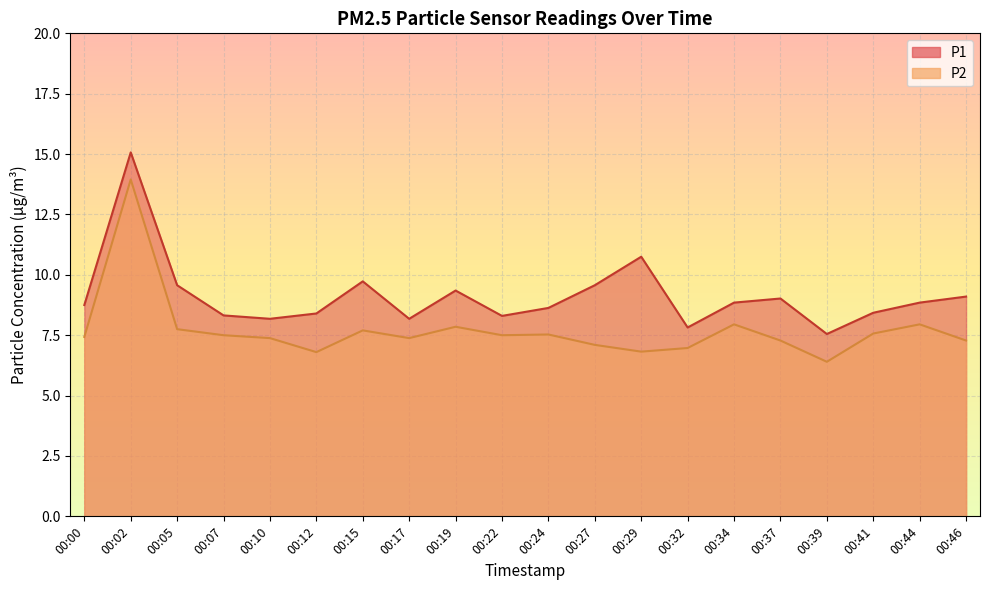

At which label does P2 first exceed 7?

00:00